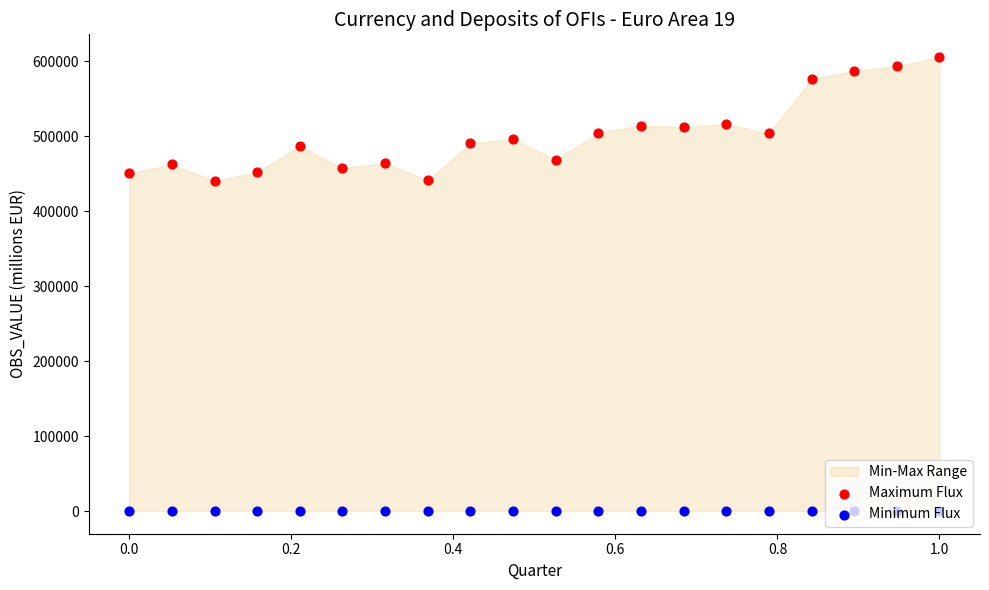

Which series has the largest total across all categories?

Maximum Flux